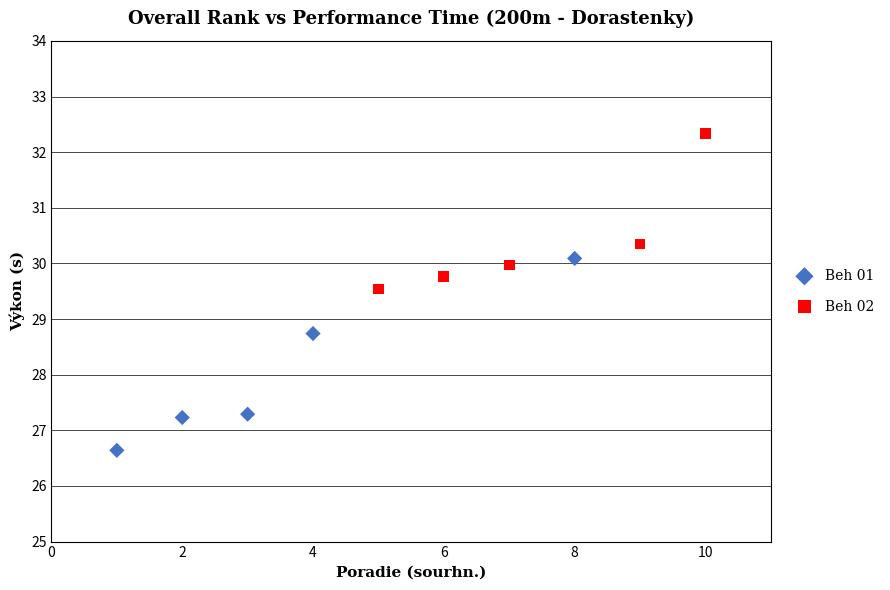

Which series contains the highest Y value?

Beh 02